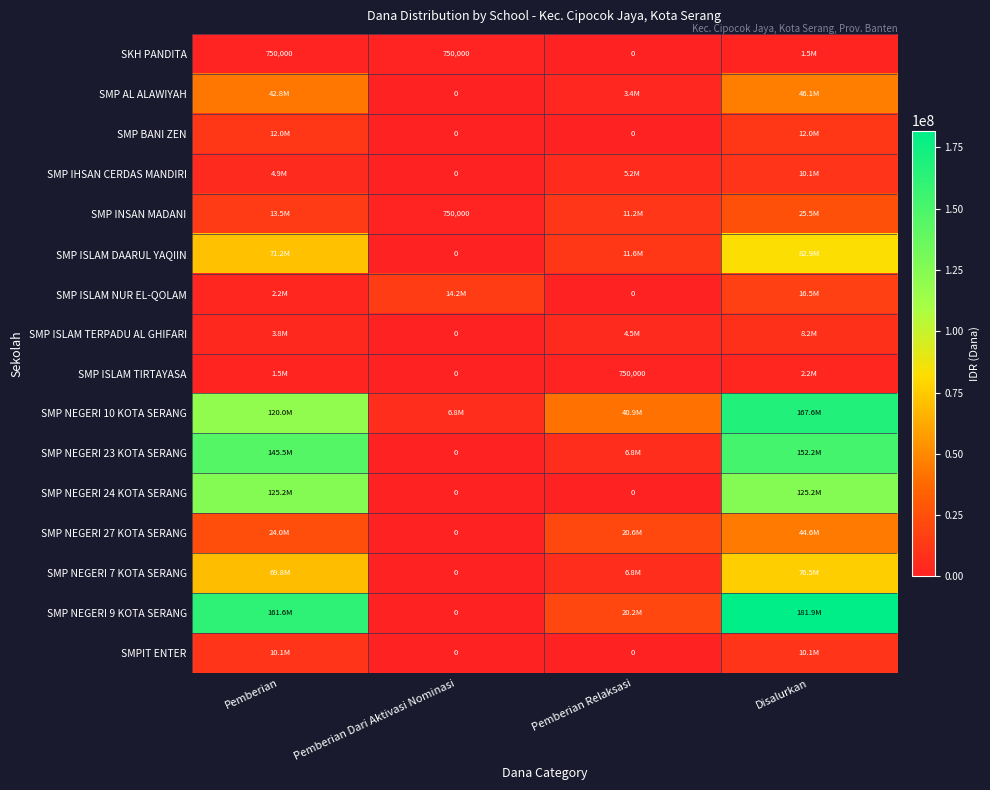

Which category has the lowest value across all series?

Pemberian Relaksasi